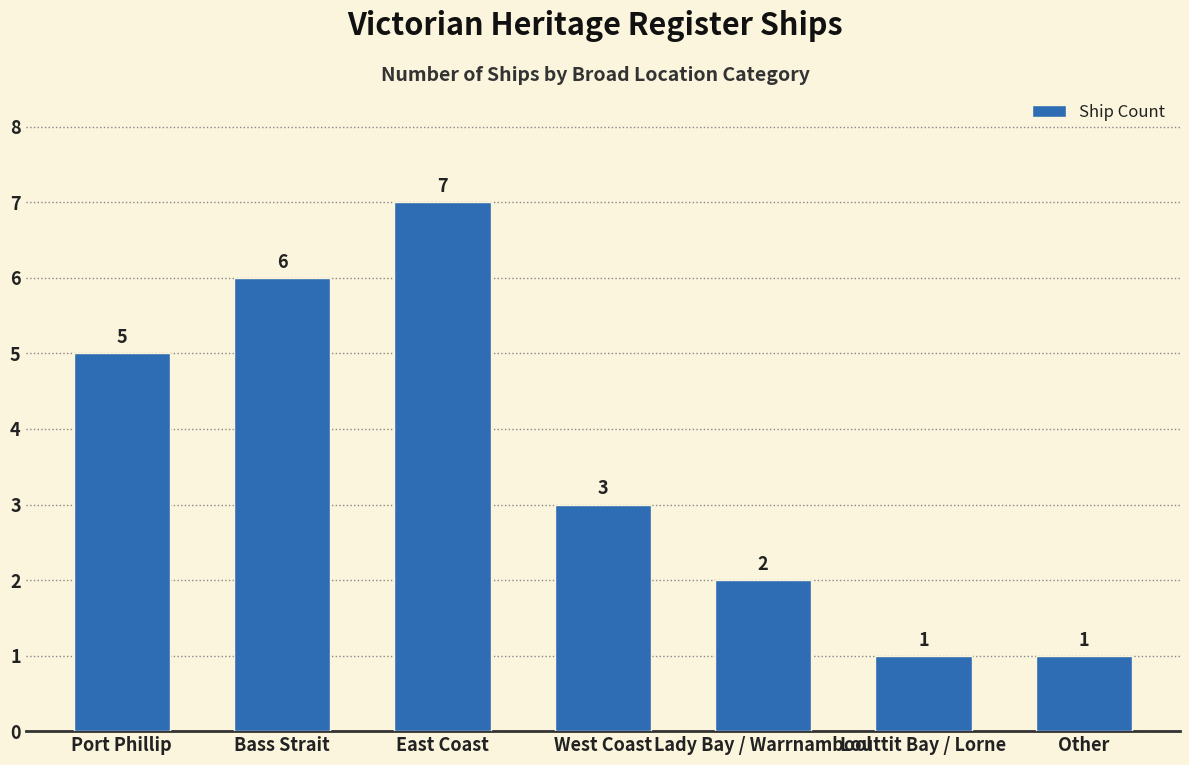

Reading left to right, transcribe all the data shown in this chart.

5	6	7	3	2	1	1